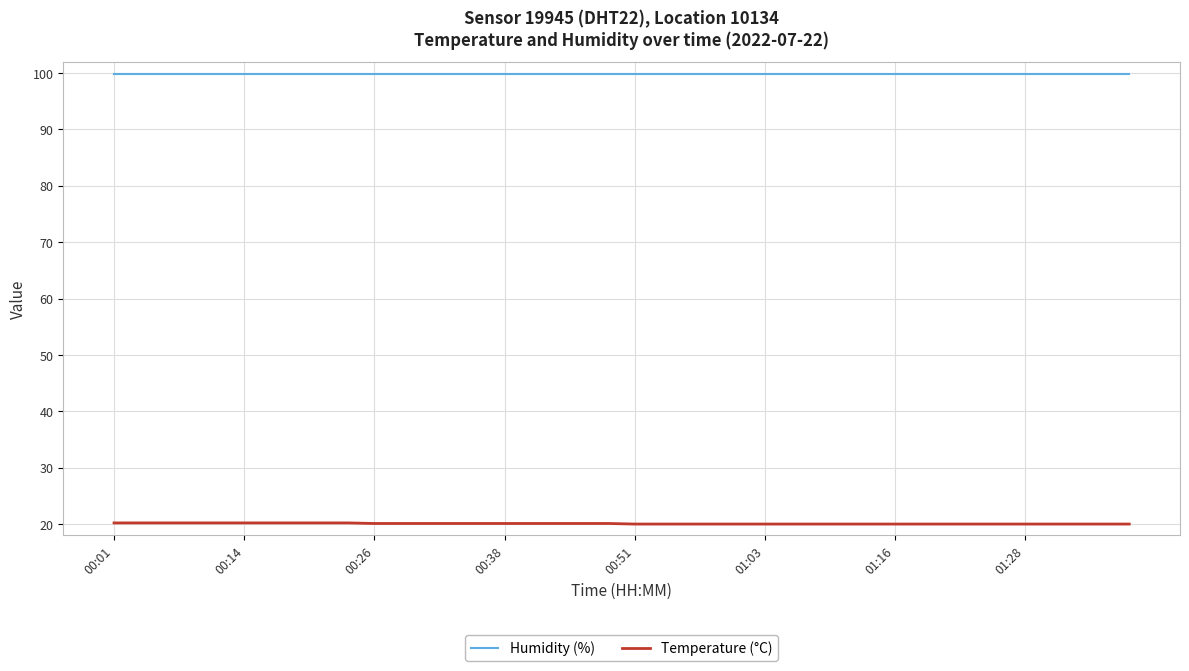

True or false: Temperature (°C) and Humidity (%) cross at least once.

False